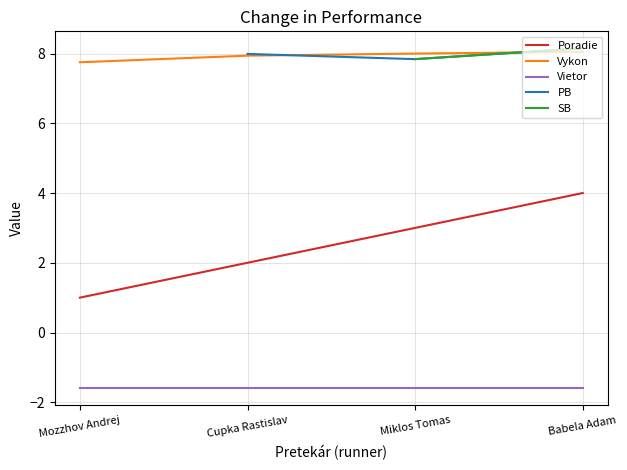

What is the difference between the maximum and minimum values in the Vykon series?

0.3